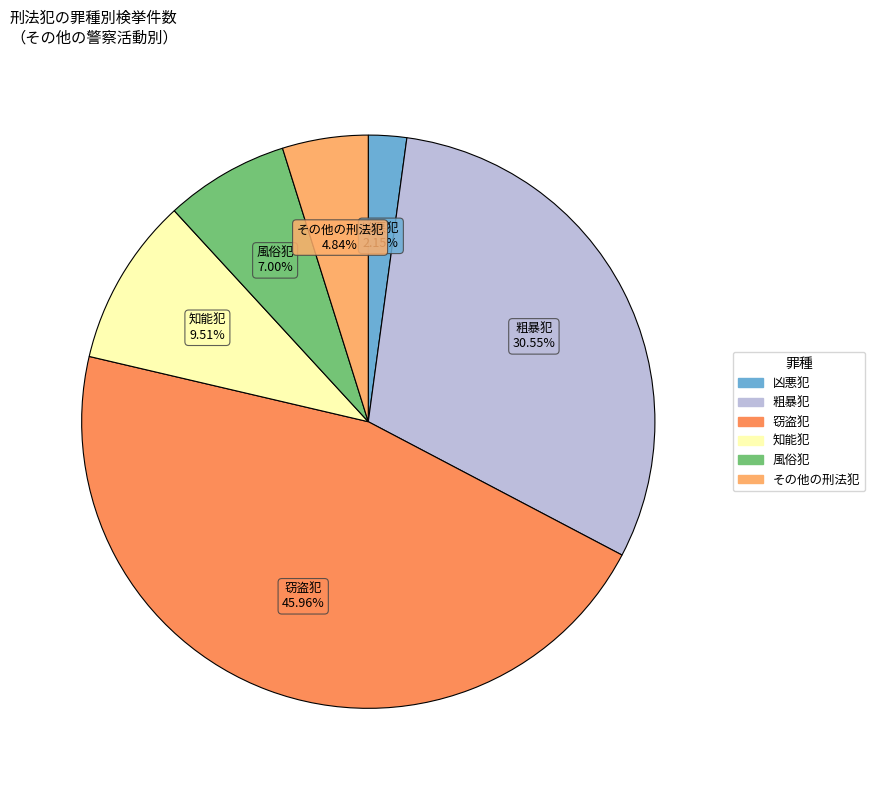

The 凶悪犯 slice represents 12% of the pie. True or false?

False